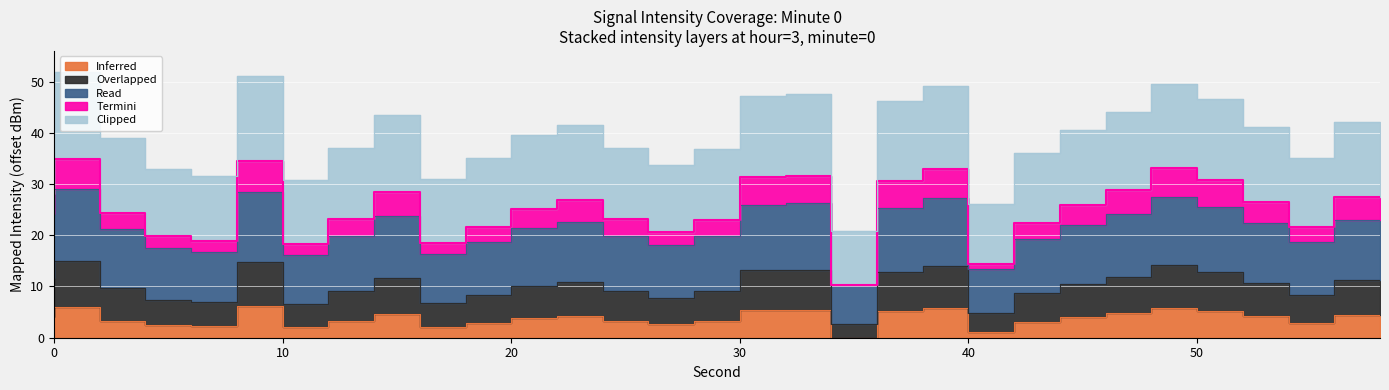

The Read series shows 42.8 at 12. True or false?

False